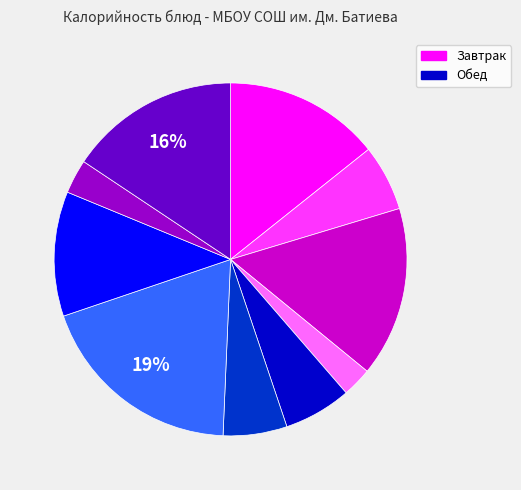

To the nearest percent, what is the difference between the largest and smallest slice percentages?

16%